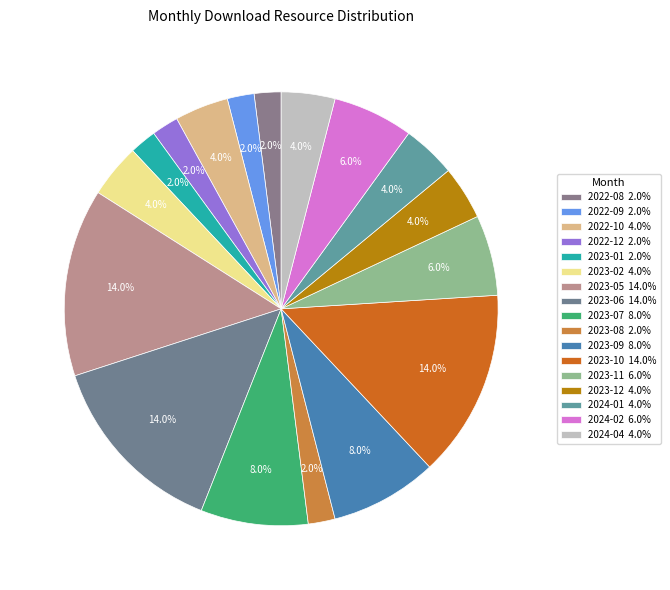

What percentage is the 2023-02 slice, to the nearest percent?

4%